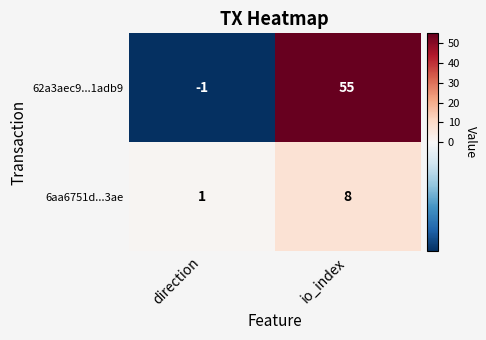

Which series changed the most between direction and io_index?

62a3aec9...1adb9